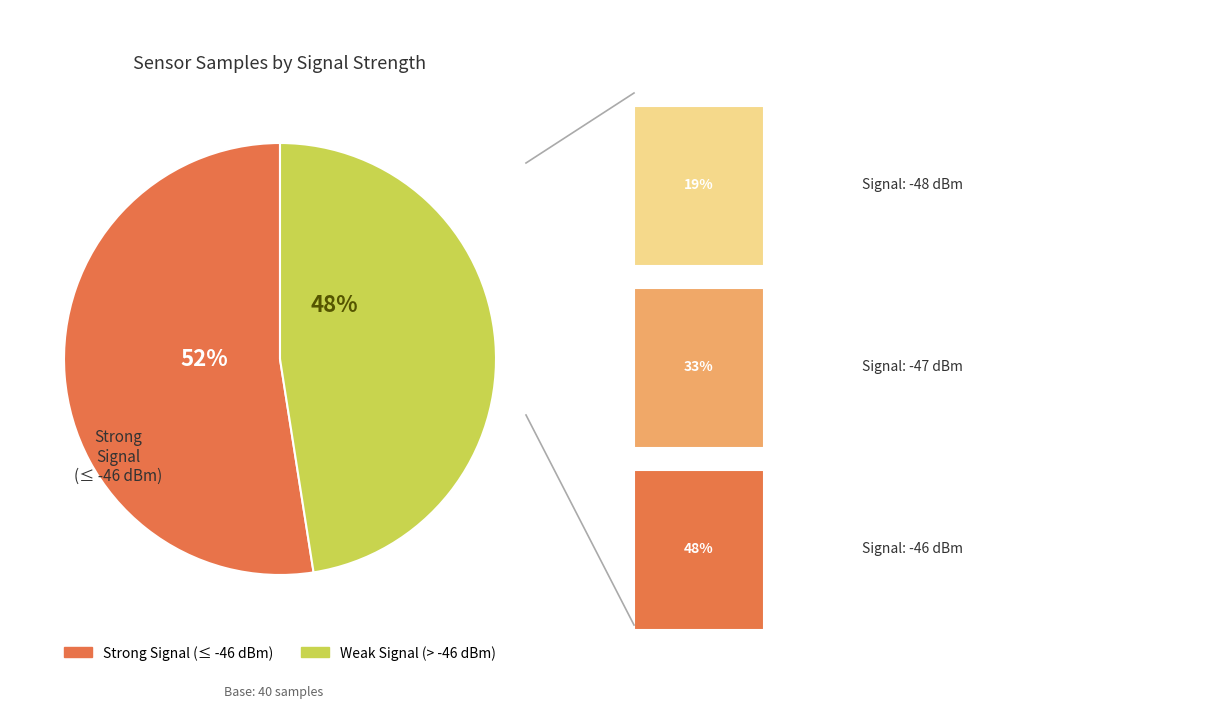

Is there a majority slice in this chart?

Yes